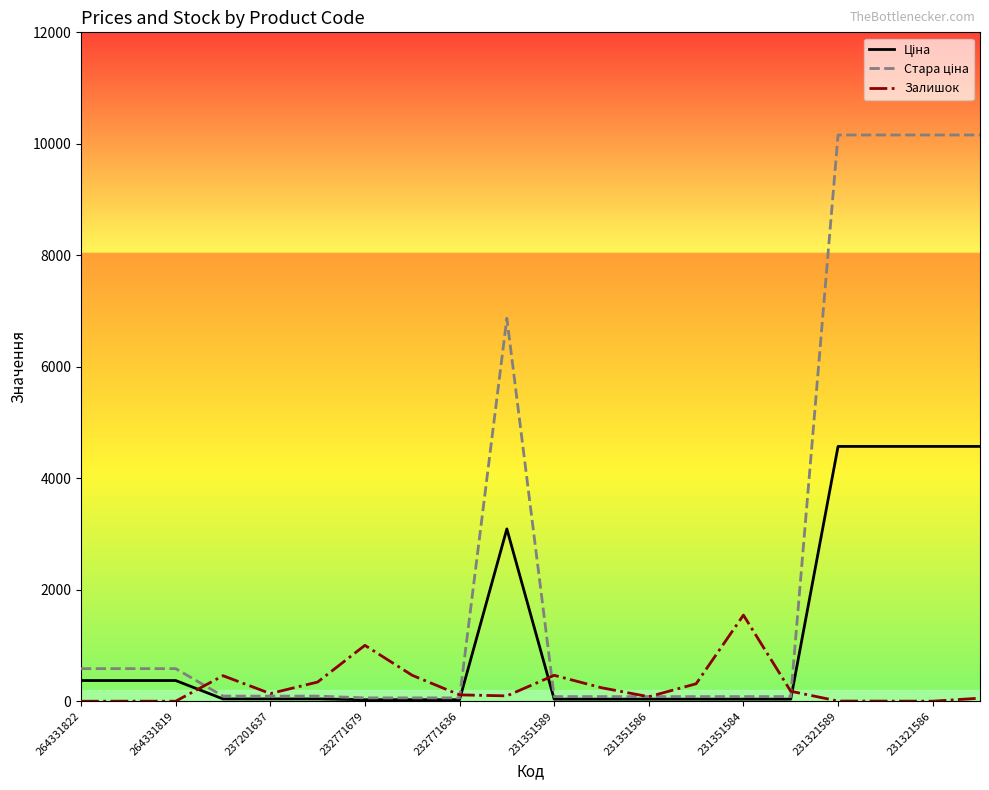

What is the maximum value shown in the chart?

10158.6